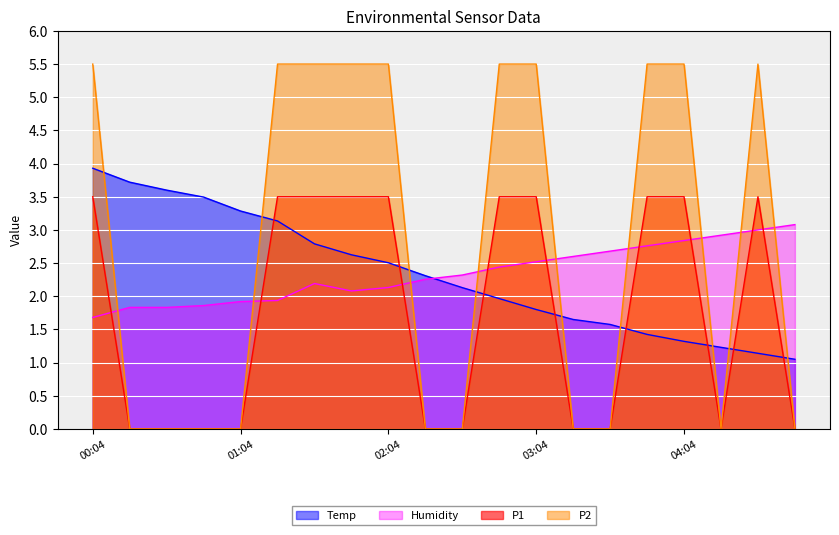

Count the P1 values in the range 0 to 3.

10